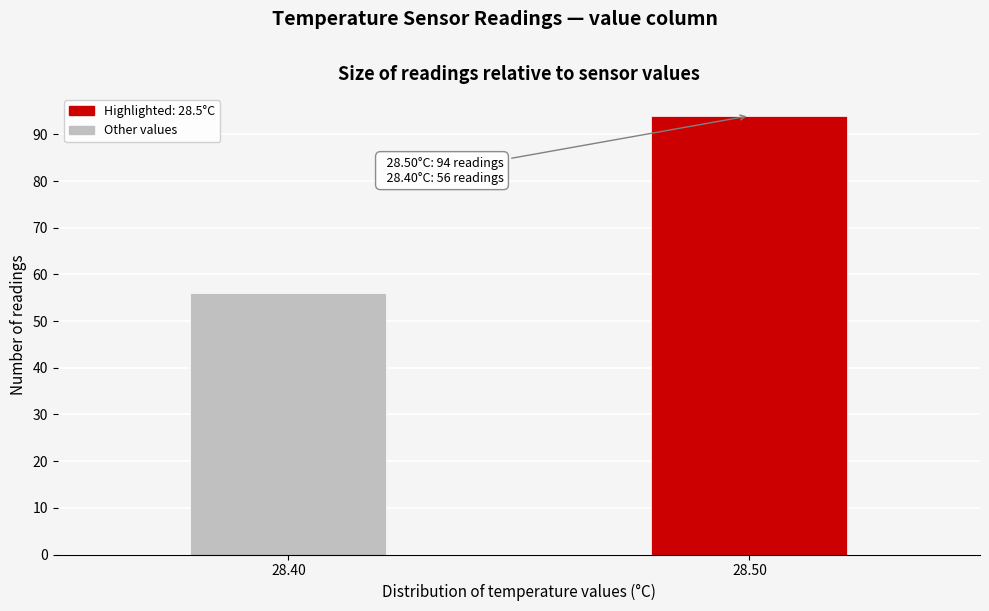

Reading right to left, transcribe all the data shown in this chart.

28.50=94	28.40=56